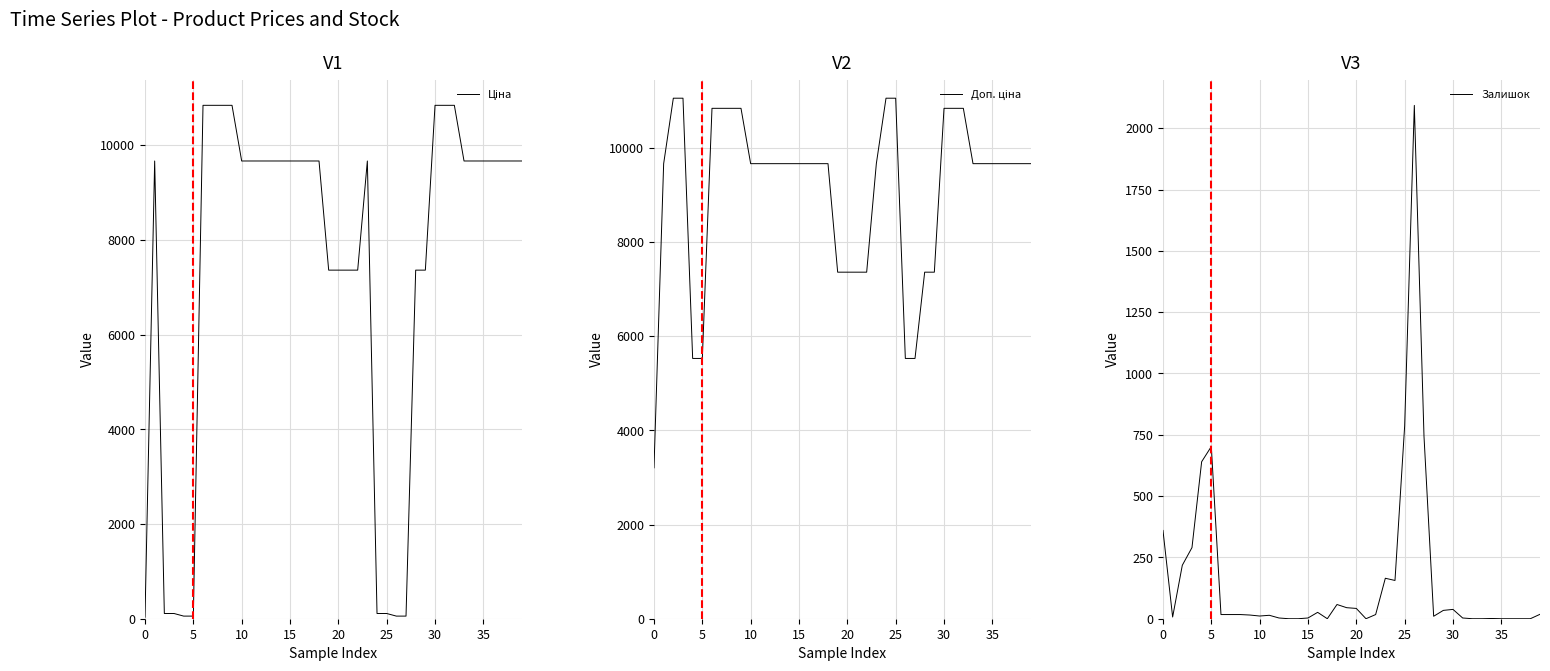

True or false: Залишок and Доп. ціна cross at least once.

False